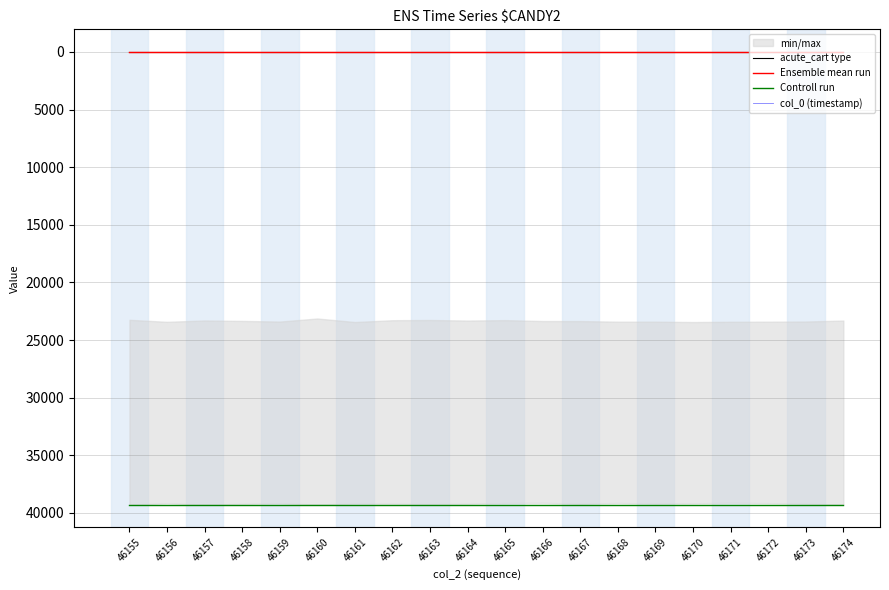

True or false: Ensemble mean run has more than 2 points higher than both neighbors.

False